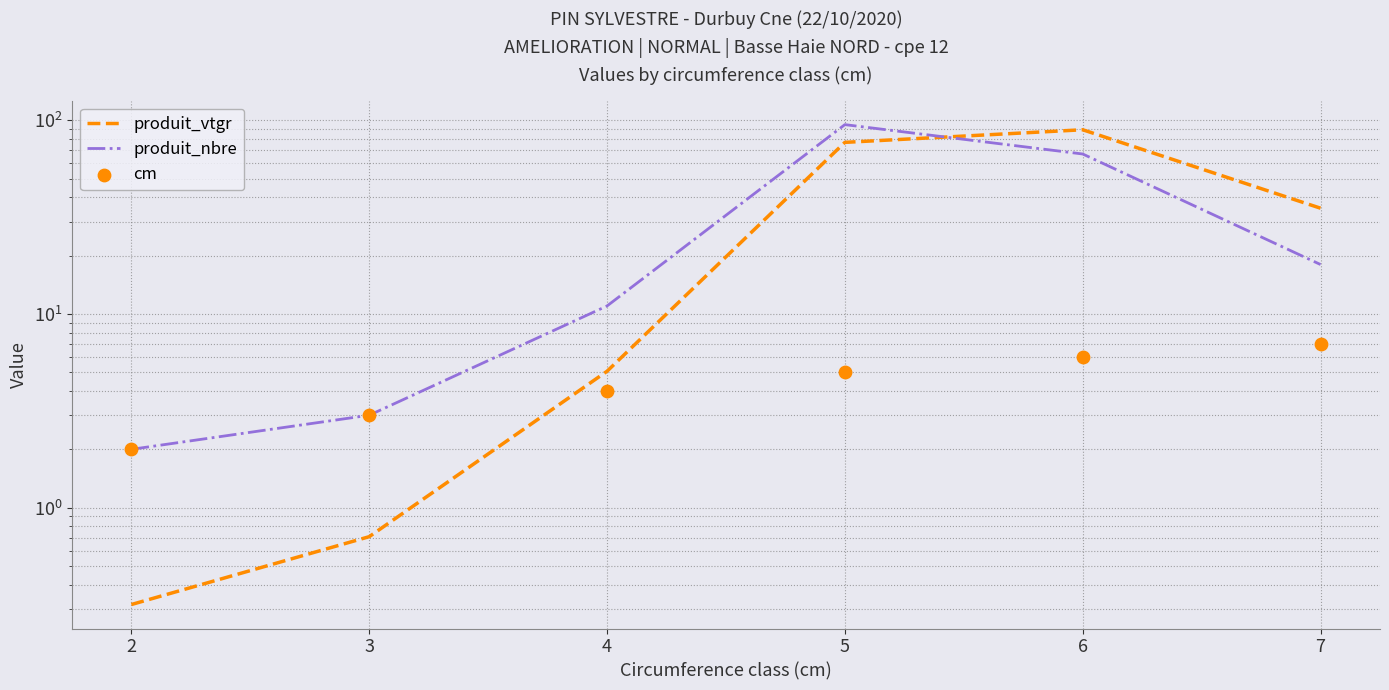

Is the value of produit_vtgr at 6 greater than the value of produit_nbre at 5?

No